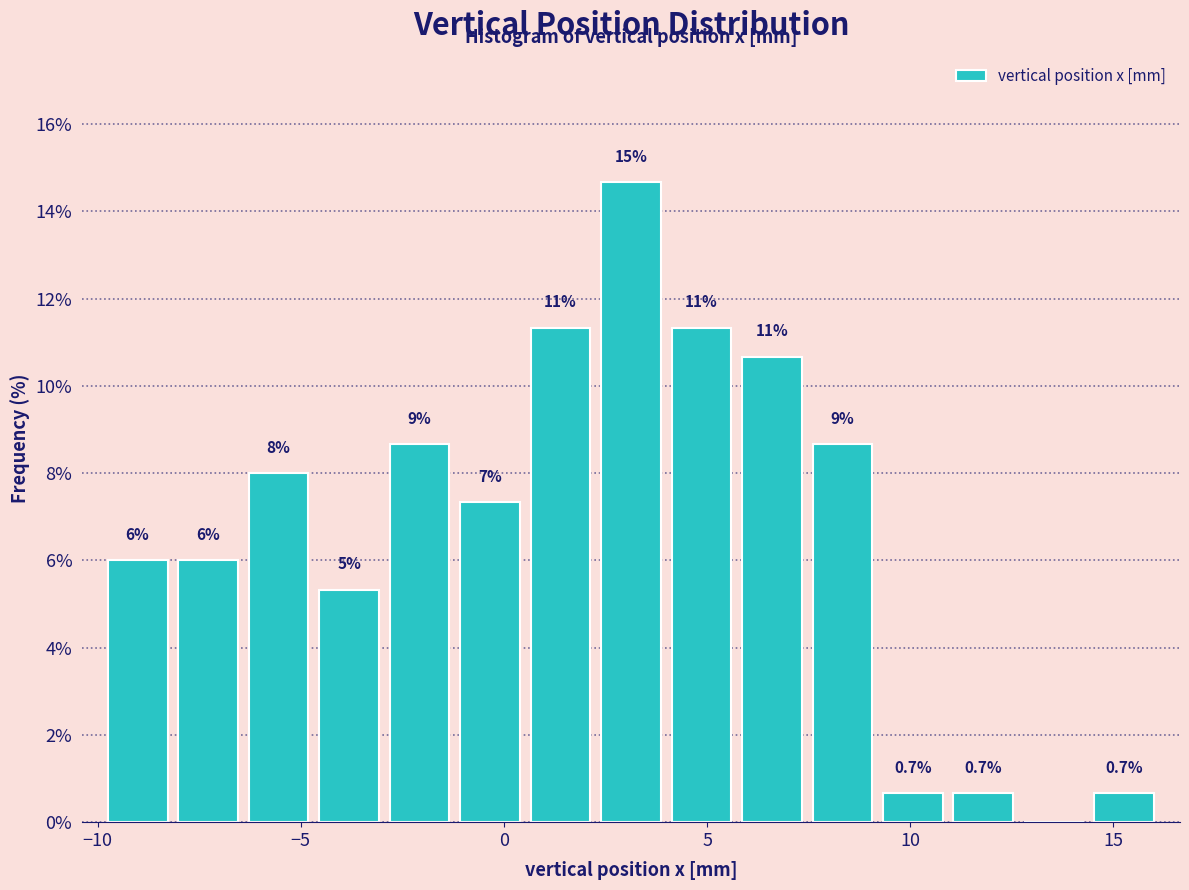

Around what value on the x-axis is the tallest bar? Give the approximate position of its centre, as read against the axis.

3.0